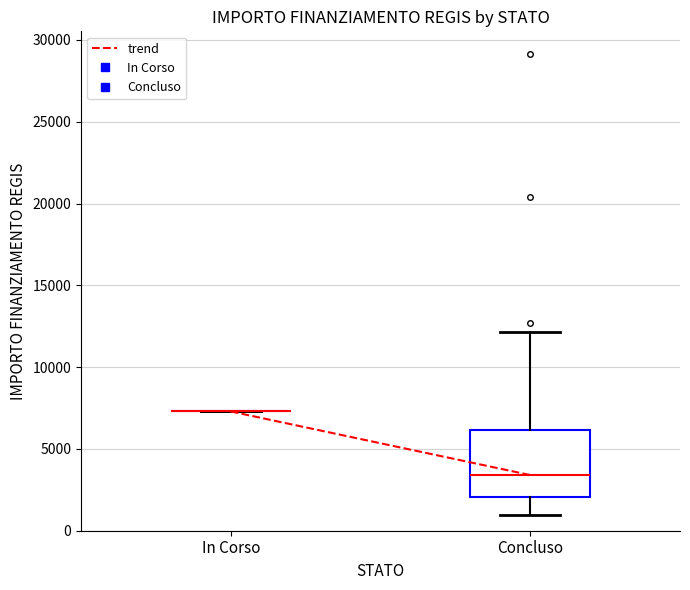

Reading left to right, read every box against the y-axis: the position of its median line, the range the box covers, and the ends of its whiskers. The values are not printed on the chart, so give them approximately, as read against the axis.

In Corso: box collapsed to a line at 7500, whiskers 7500 to 7500
Concluso: median 3500, box 2000 to 6000, whiskers 1000 to 12000